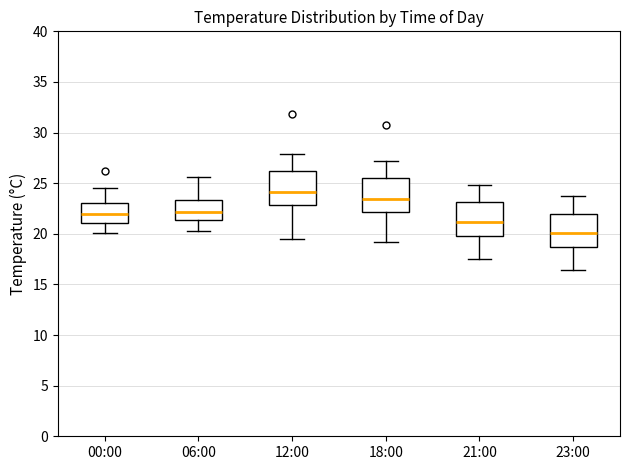

Which box's median line is the highest?

12:00